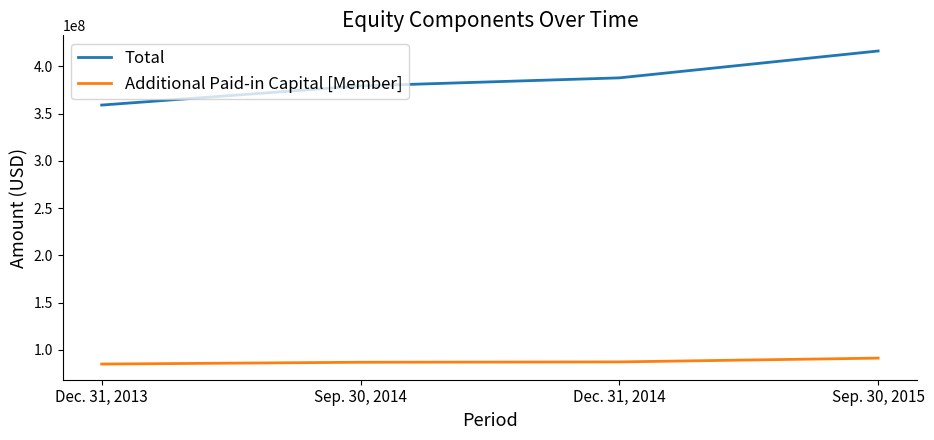

Between Sep. 30, 2014 and Dec. 31, 2014, which series saw the biggest shift?

Total